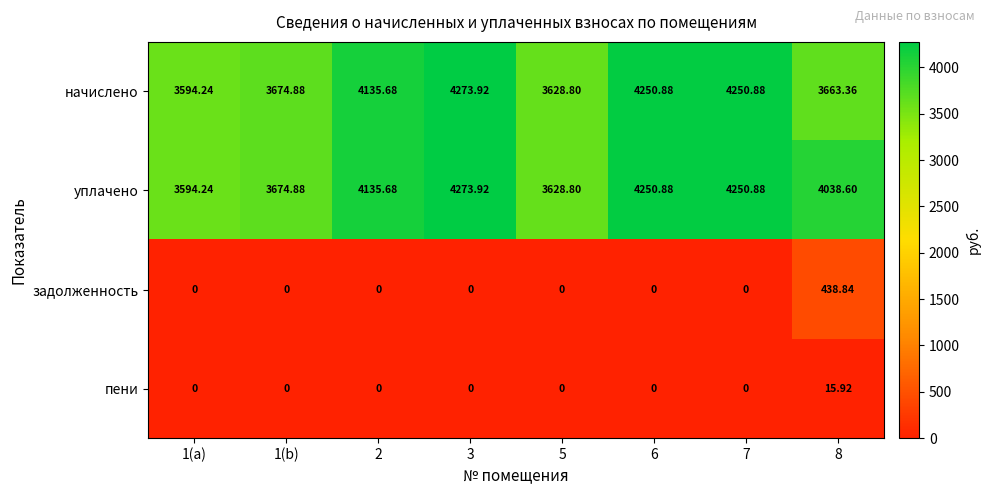

Is the value of пени at 6 greater than the value of уплачено at 3?

No